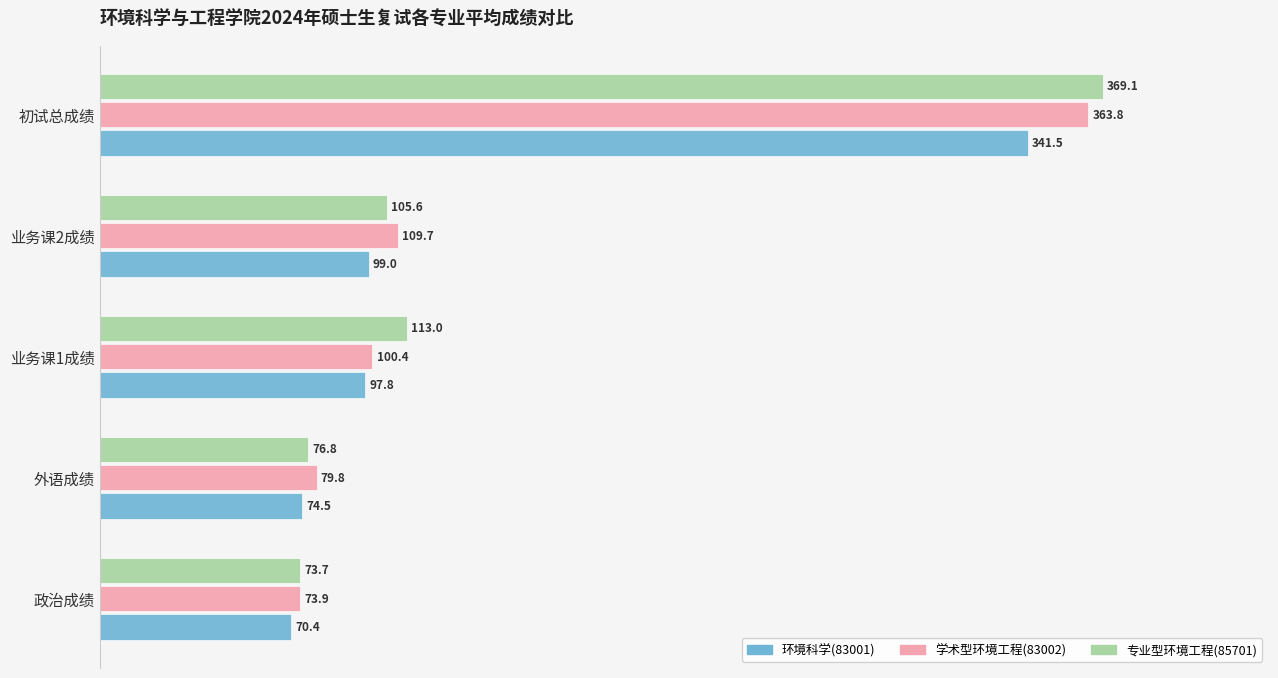

How many values in the 专业型环境工程(85701) series exceed 105?

3